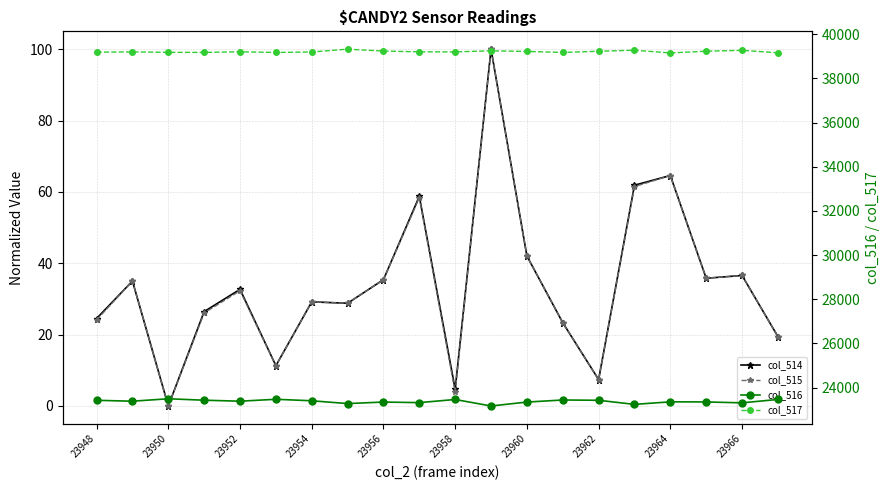

Which series has the largest total across all categories?

col_517